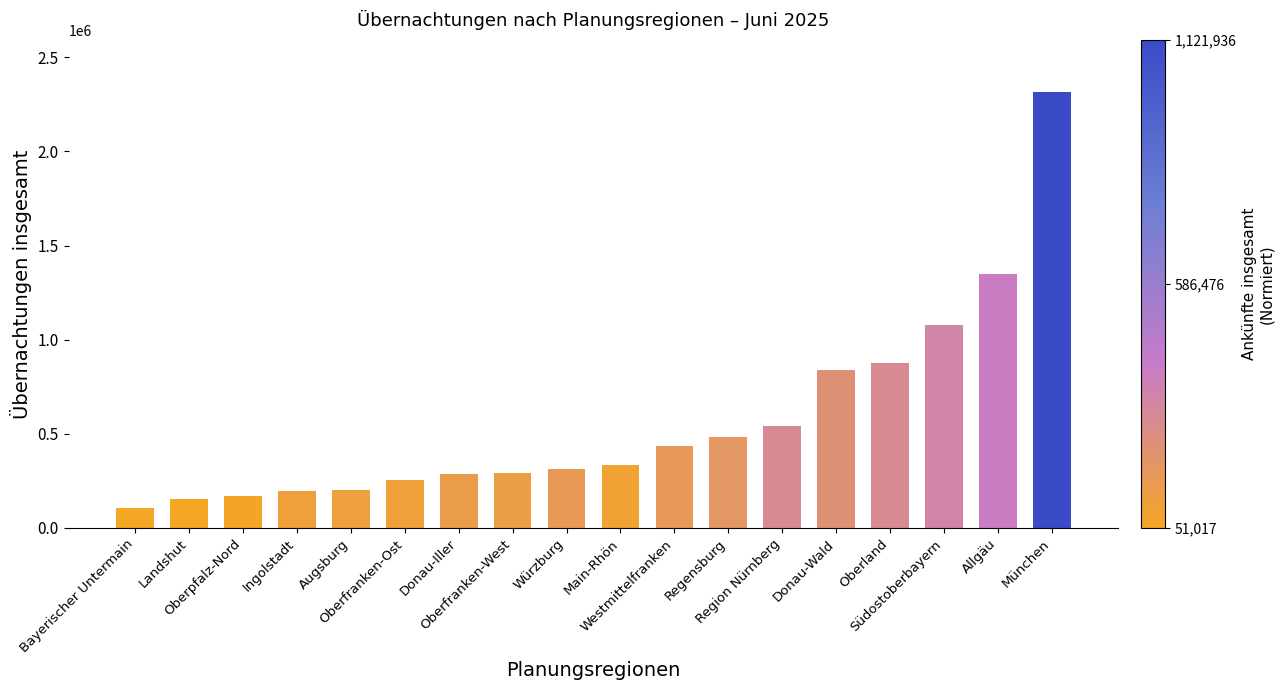

What is the ratio of the value at Allgäu to the value at Westmittelfranken?

3.1